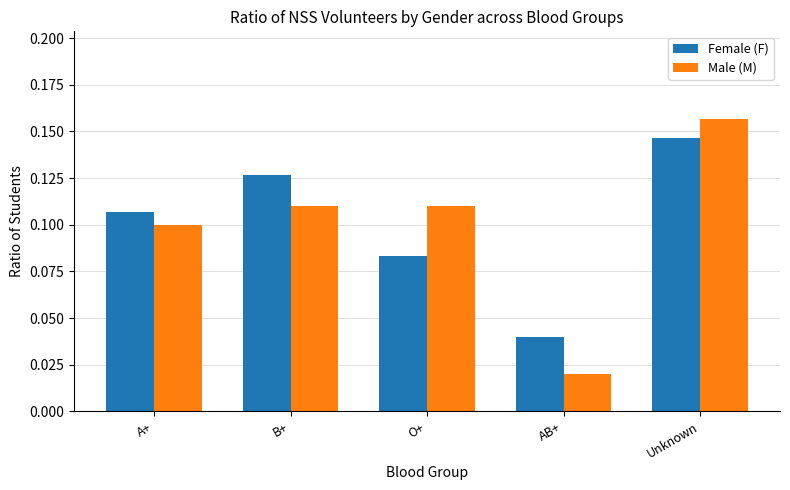

Where is Female (F) nearest to the value 0?

AB+